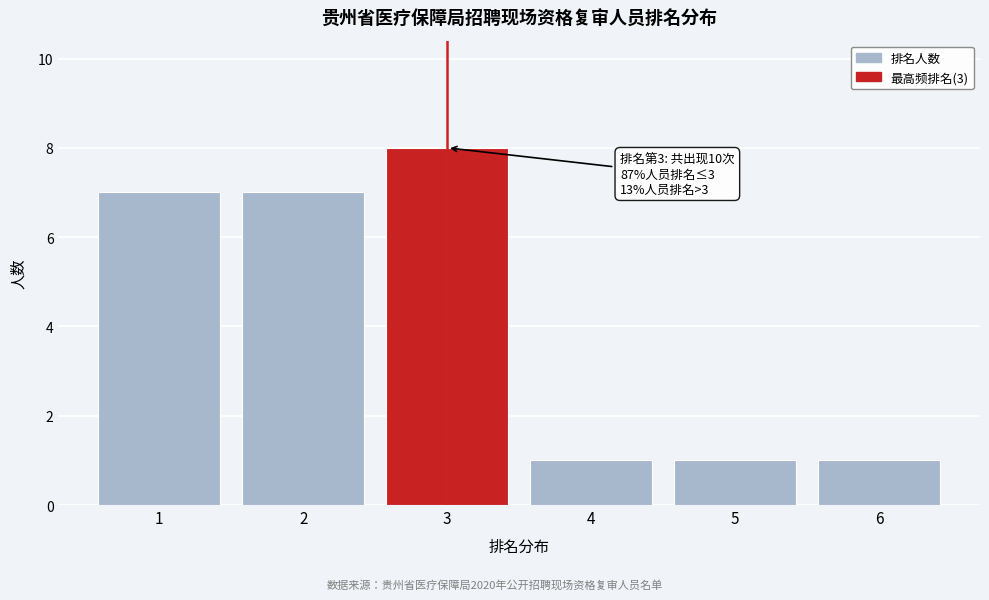

Reading left to right, what are all the values shown in this chart?

7	7	8	1	1	1